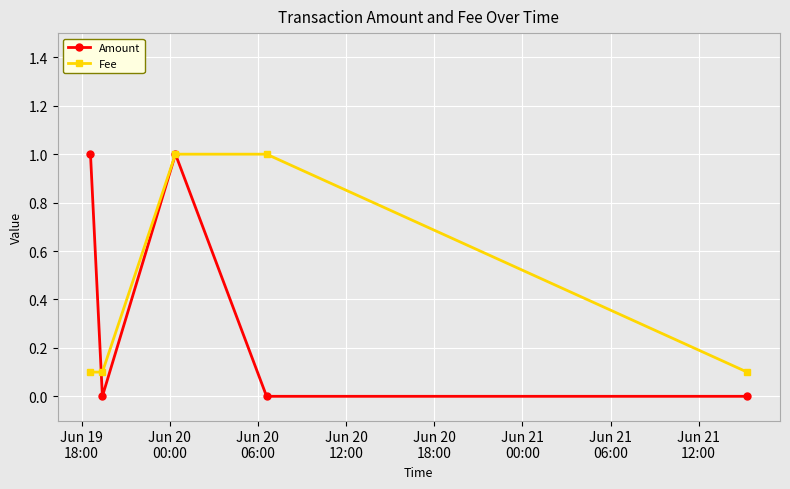

What is the maximum value shown in the chart?

1.0